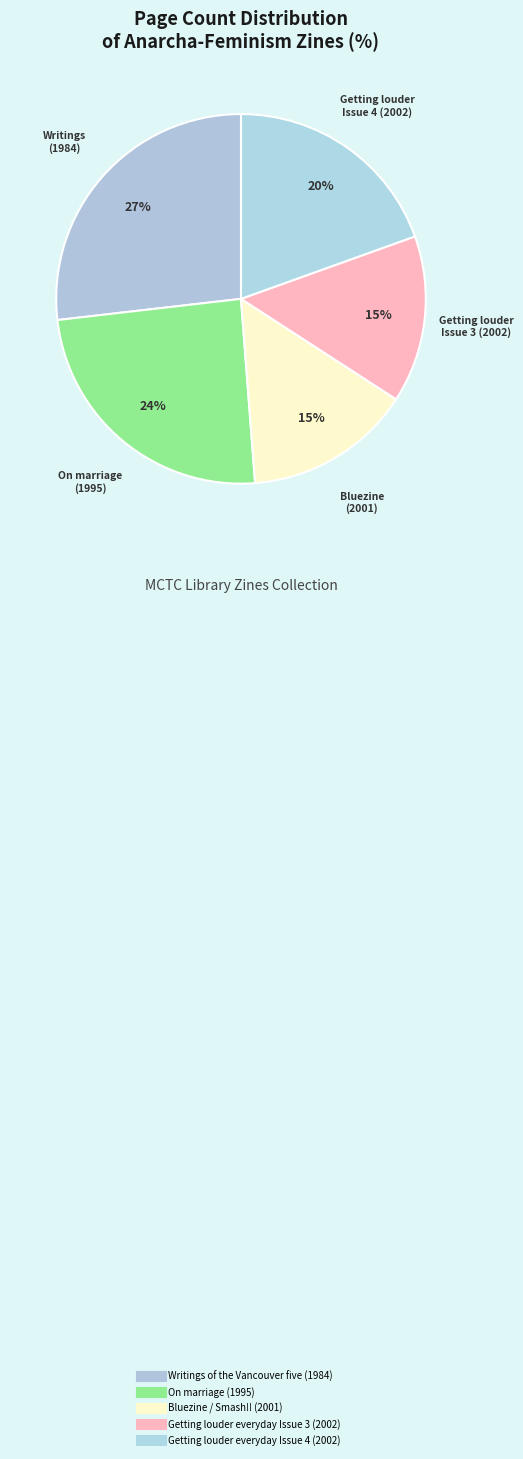

What is the smallest slice in the pie chart?

Bluezine / Smash!! (2001)